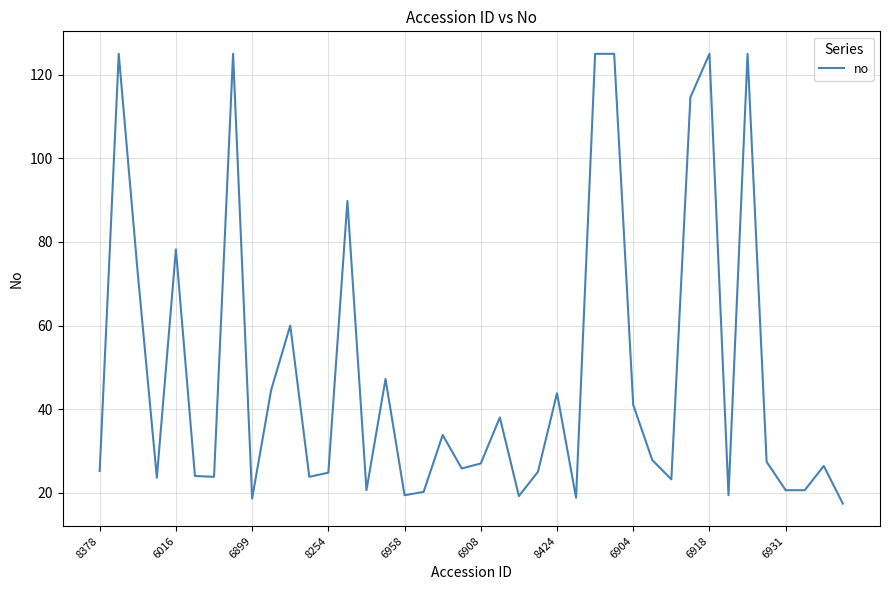

How many lines are shown in the chart?

1